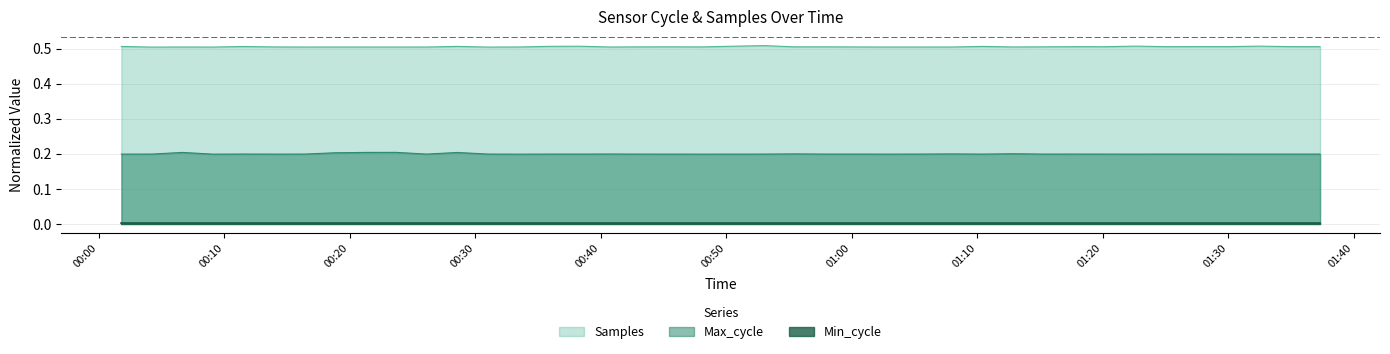

Is the value of Max_cycle at 2023/06/22 00:16:25 greater than the value of Samples at 2023/06/22 00:11:33?

No